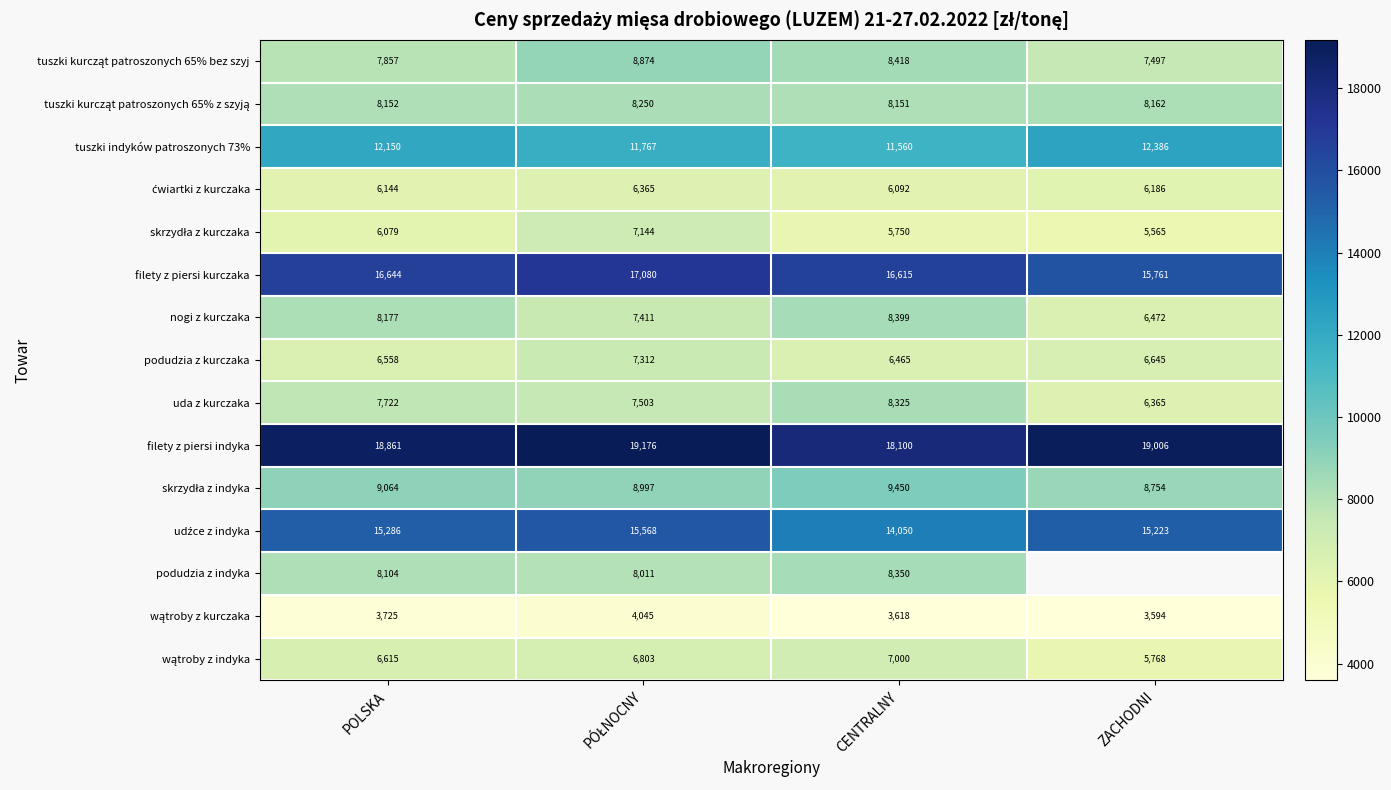

The value of filety z piersi indyka at POLSKA is 11108.7. True or false?

False